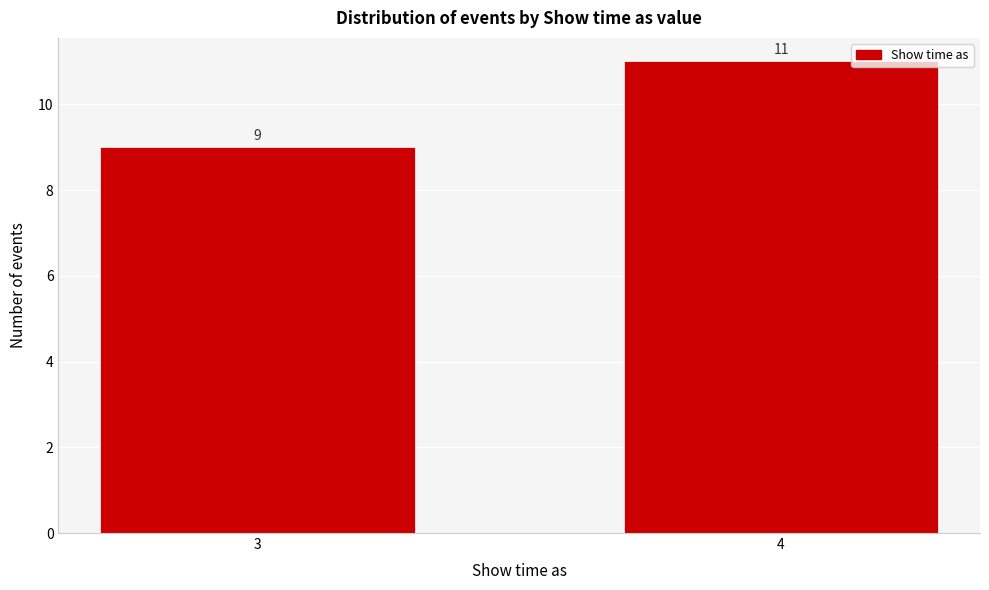

Reading right to left, extract all data points from this chart.

11	9